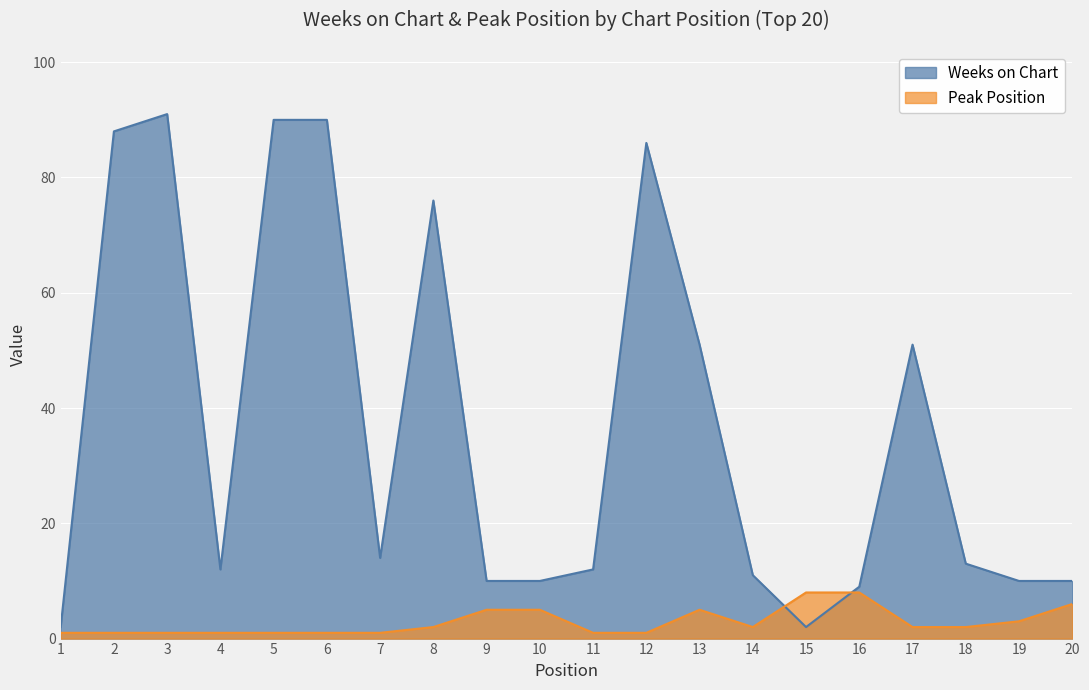

How many times do Weeks on Chart and Peak Position cross each other?

2